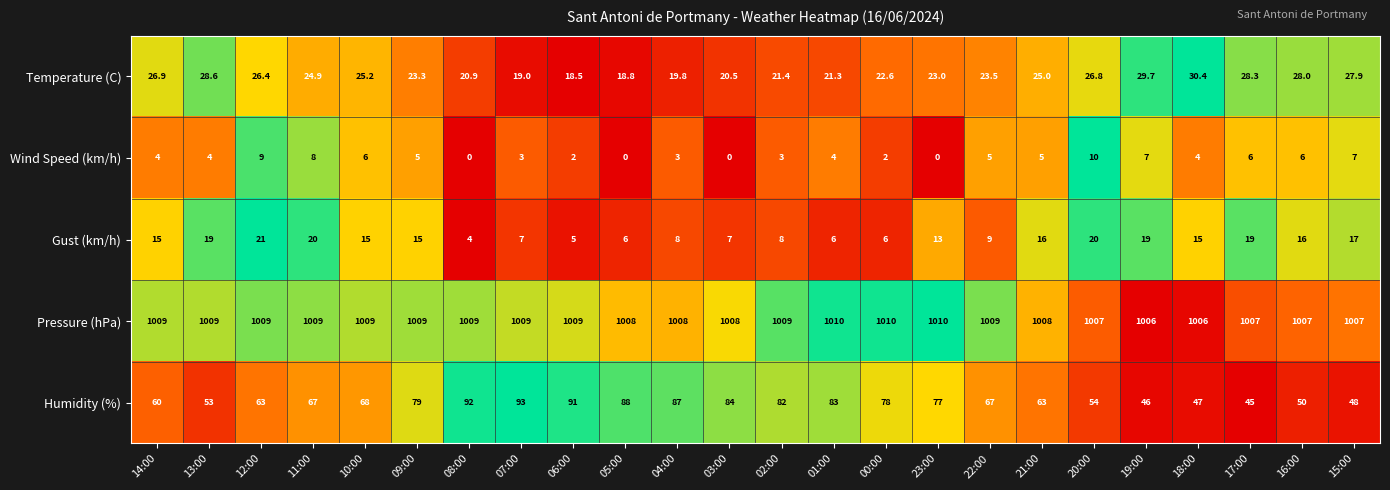

Which series has the largest total across all categories?

Pressure (hPa)